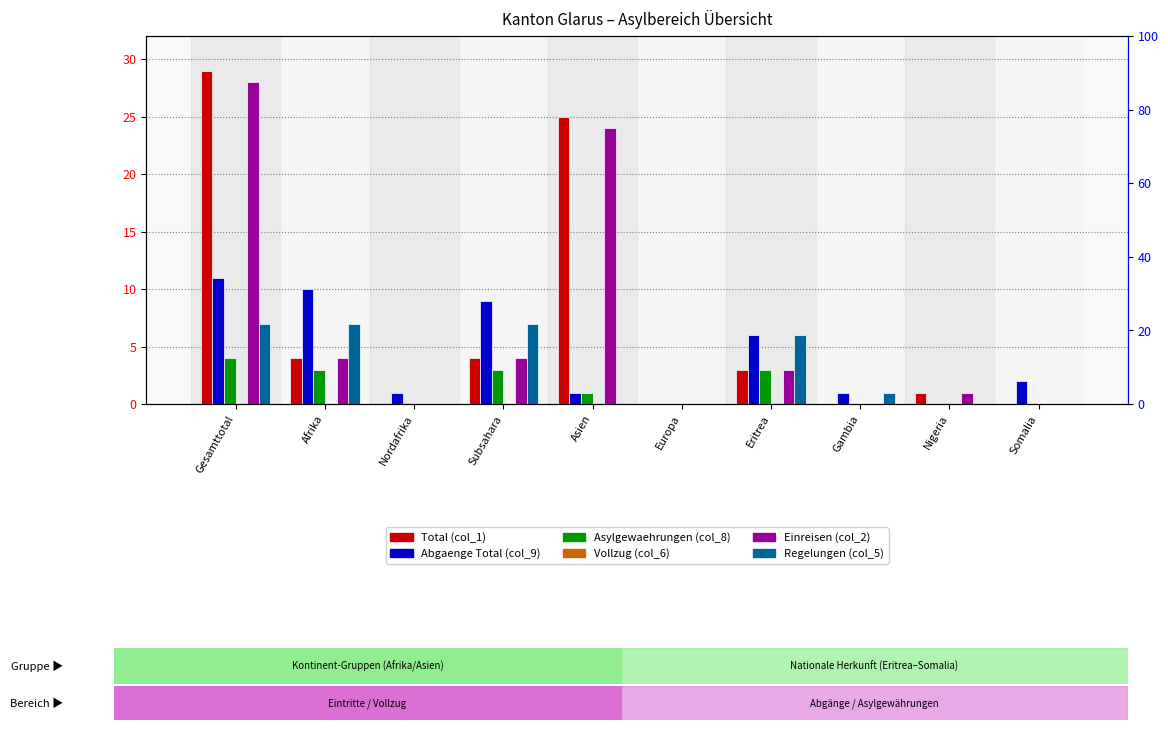

List the series in order of their peak value, highest first.

Total (col_1), Einreisen (col_2), Abgaenge Total (col_9), Regelungen (col_5), Asylgewaehrungen (col_8), Vollzug (col_6)